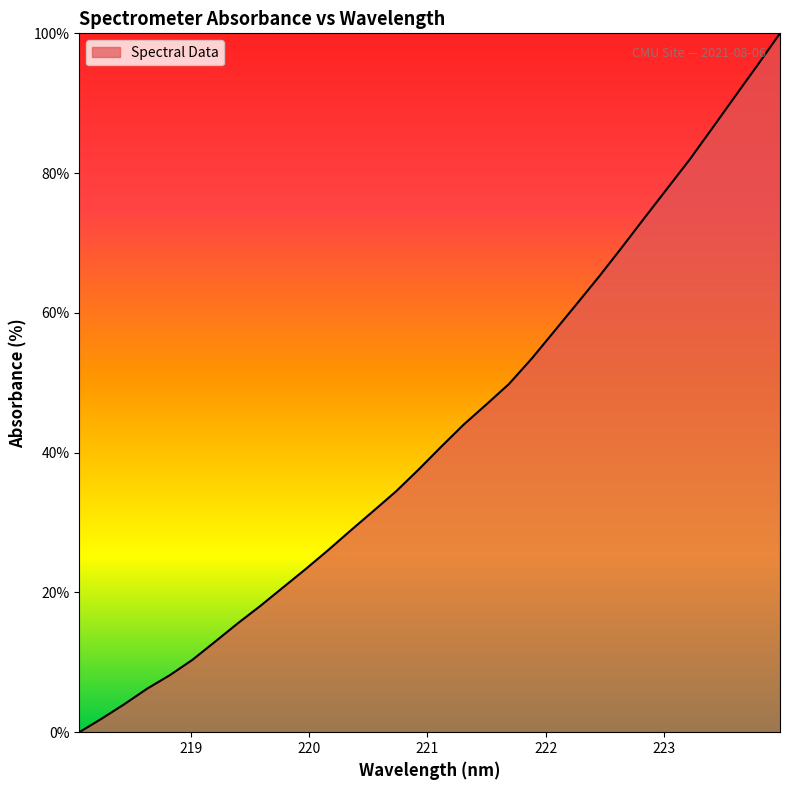

What is the maximum value shown in the chart?

100.0